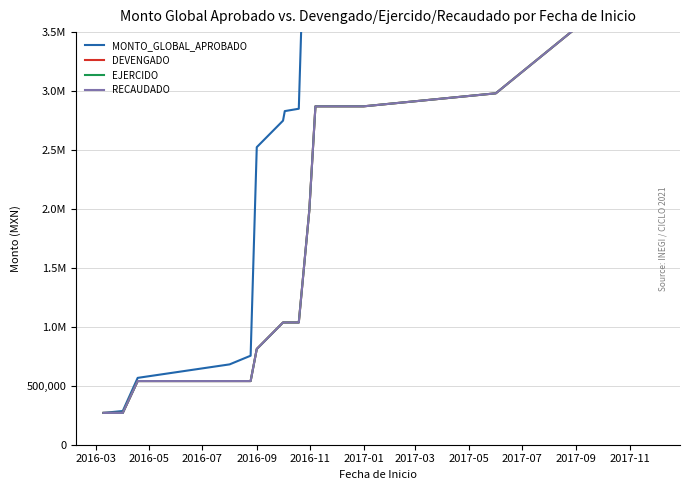

What is the maximum value for MONTO_GLOBAL_APROBADO?

12028579.2